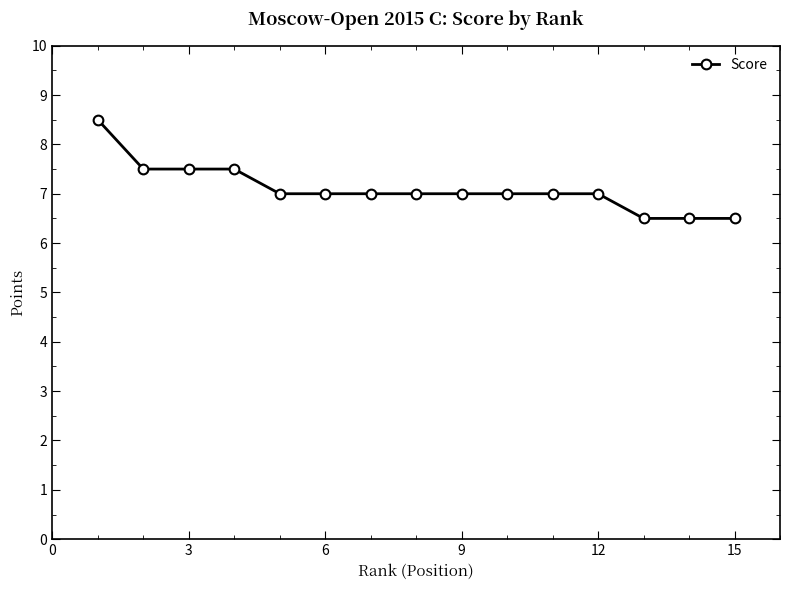

What is the greatest value displayed?

8.5